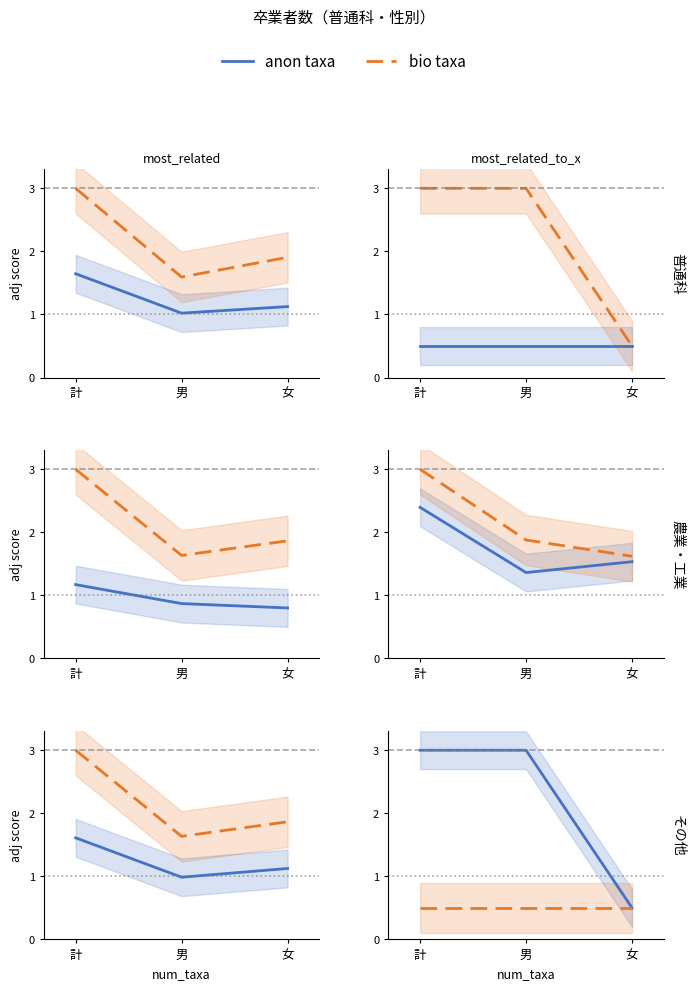

Rank the series at 計 from lowest to highest value.

bio taxa, anon taxa